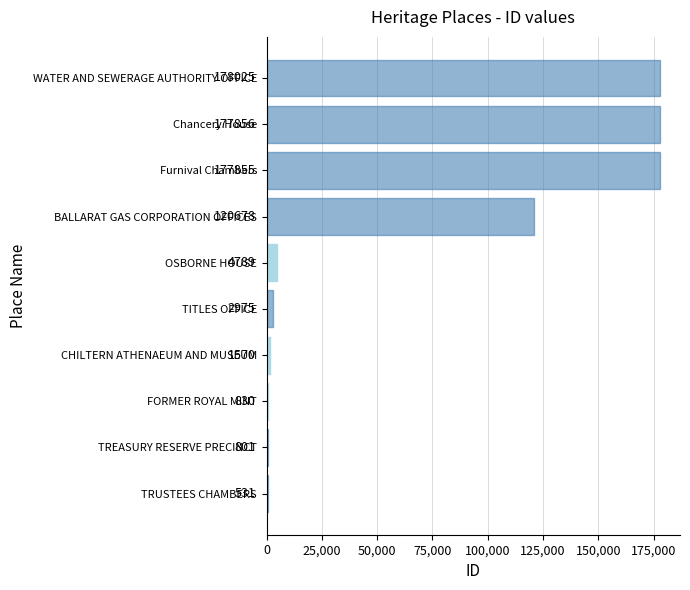

Which category has the highest value across all series?

WATER AND SEWERAGE AUTHORITY OFFICE